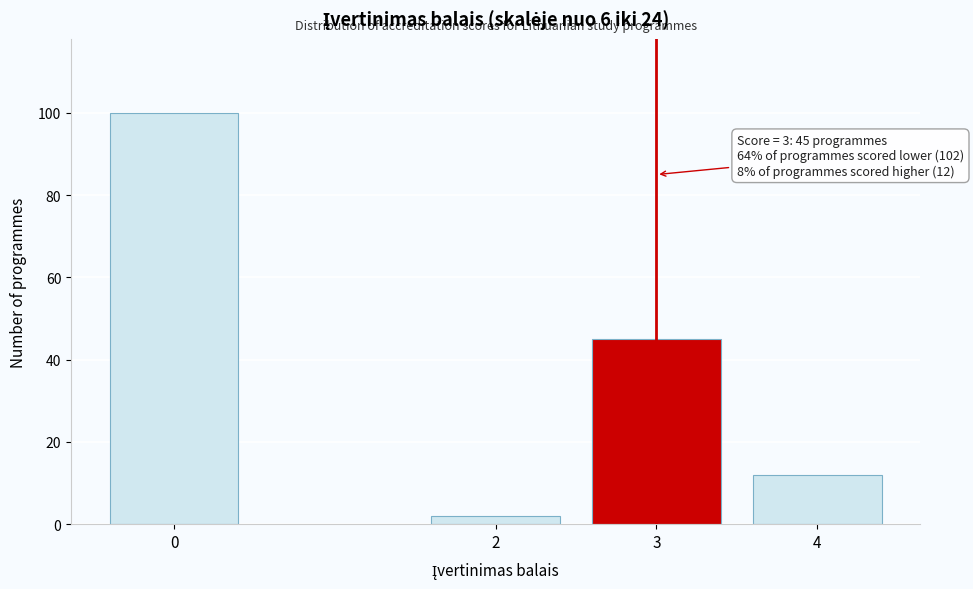

Reading left to right, what are all the values shown in this chart?

100	2	45	12